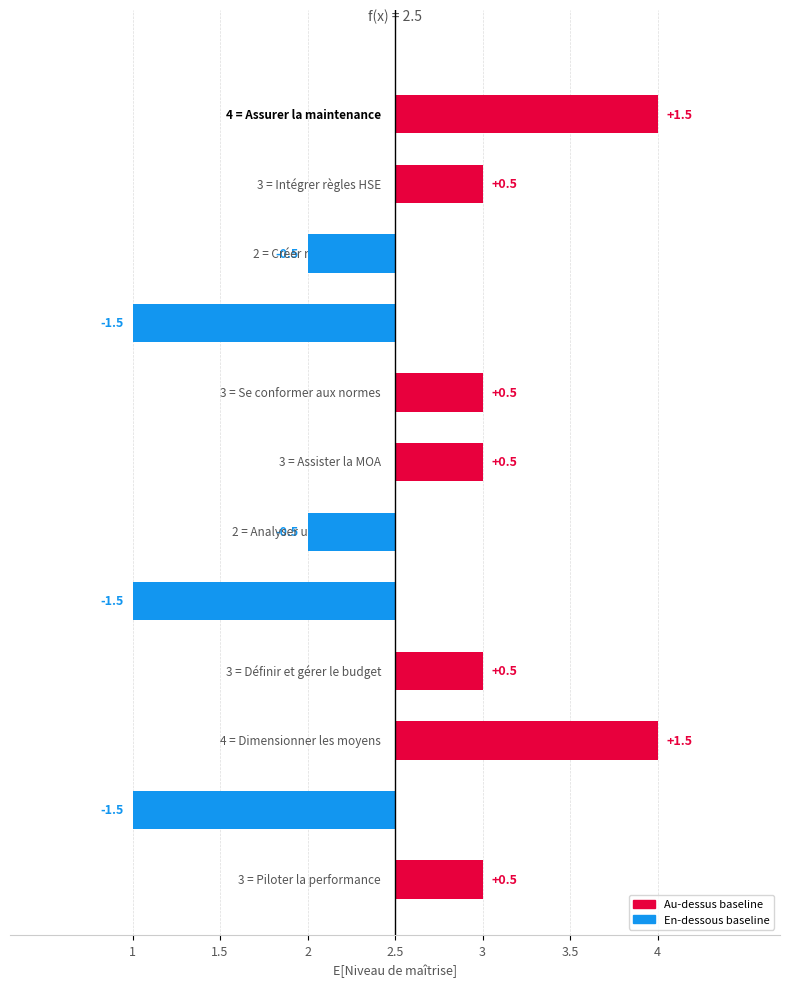

Does the chart contain any negative values?

Yes